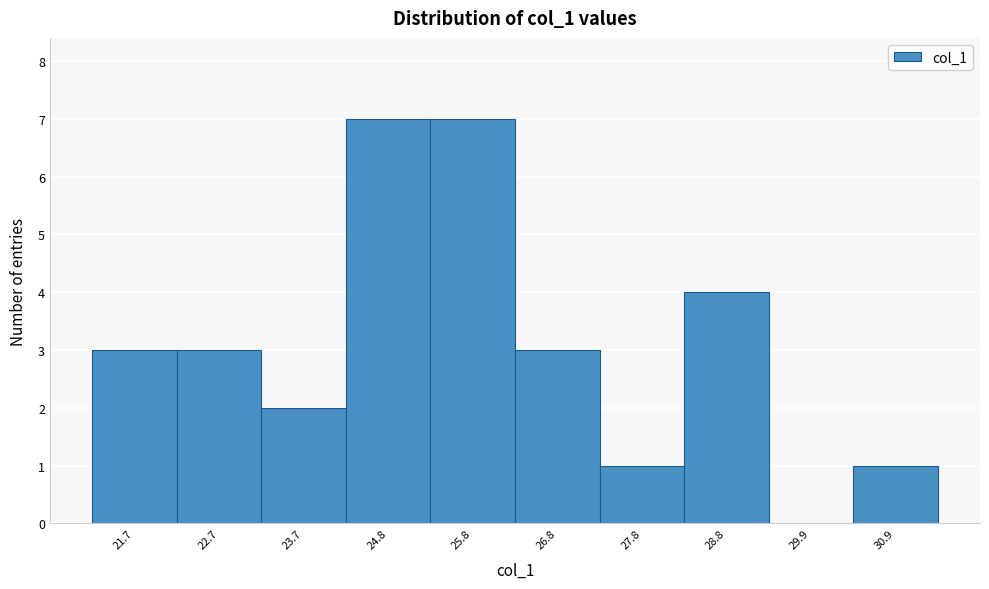

Reading left to right, list every bar in this chart as the range it spans on the x-axis followed by its height. Neither the bar edges nor the heights are printed on the chart, so give them approximately, as read against the axes.

21.2 to 22.2: 3
22.2 to 23.2: 3
23.2 to 24.2: 2
24.2 to 25.2: 7
25.2 to 26.2: 7
26.2 to 27.4: 3
27.4 to 28.4: 1
28.4 to 29.4: 4
29.4 to 30.4: 0
30.4 to 31.4: 1